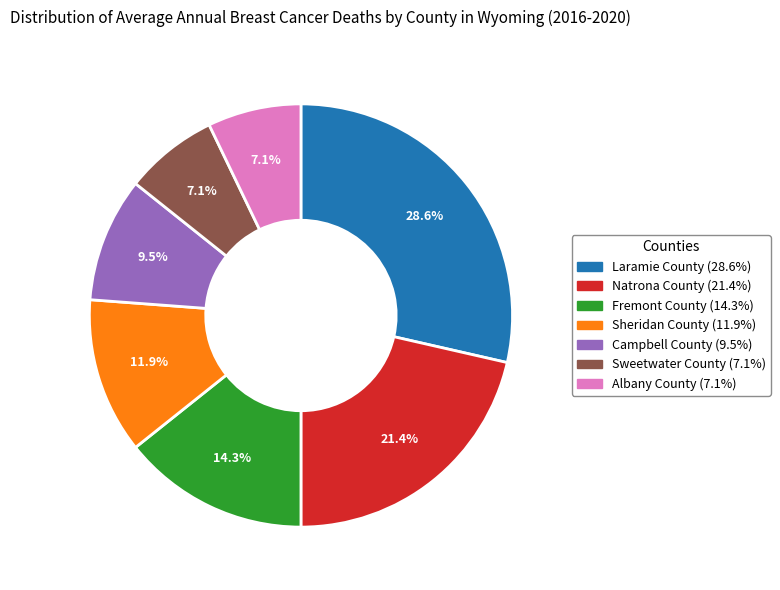

Which category has the biggest portion of the pie?

Laramie County